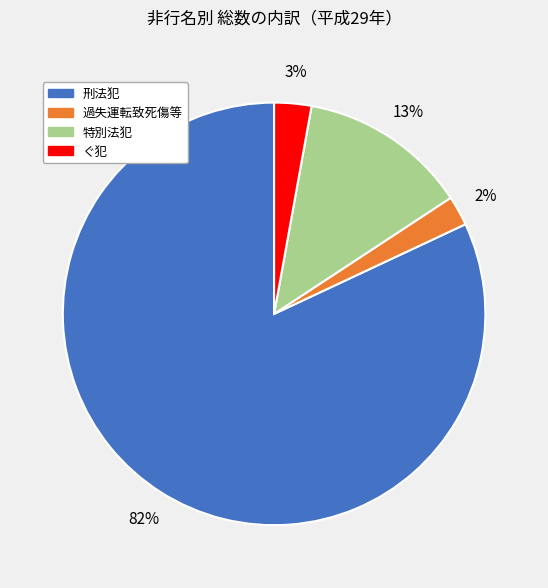

Is 刑法犯 the majority of the pie?

Yes